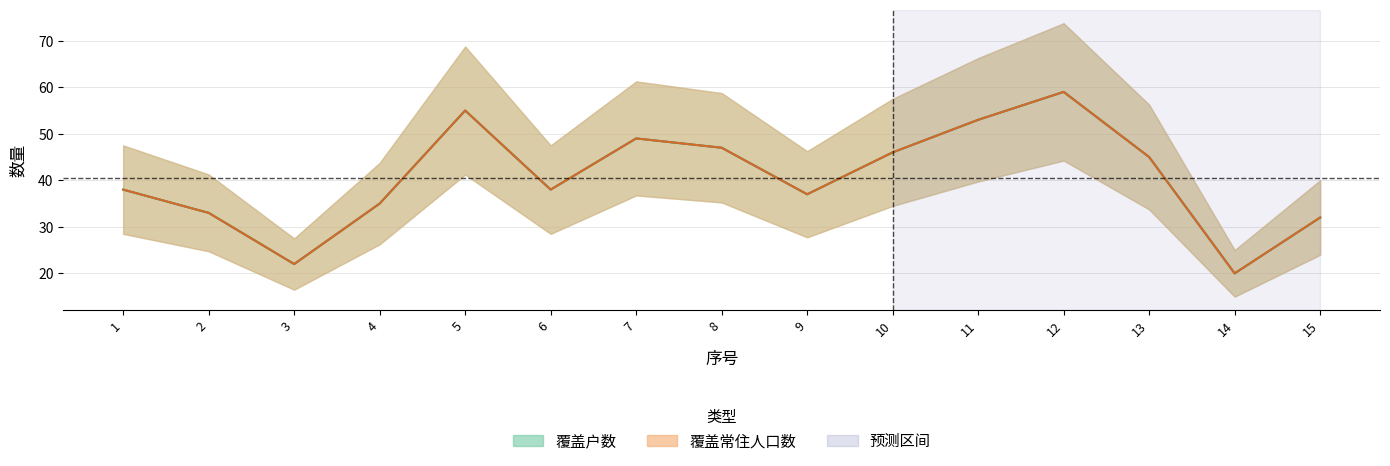

What is the difference between the maximum and minimum values in the 覆盖户数 series?

39